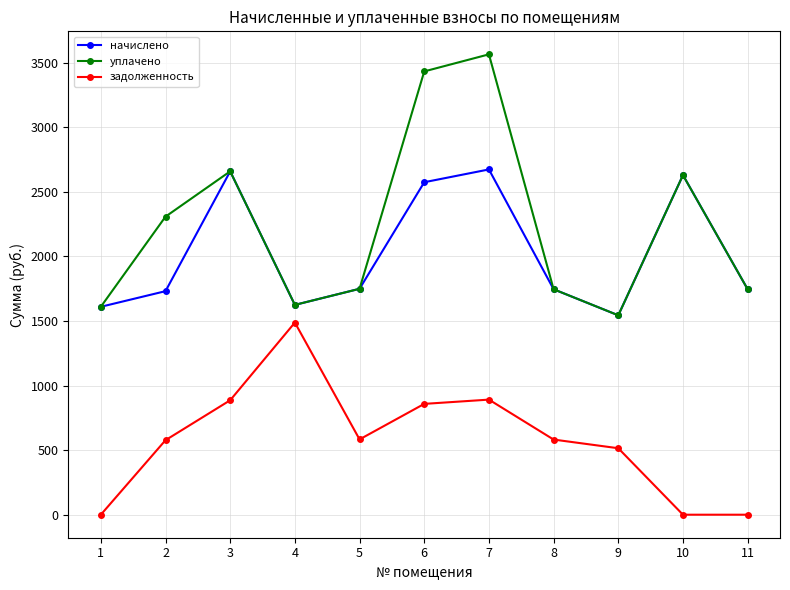

What is the value of the уплачено point at the 8th from the left?

1745.0